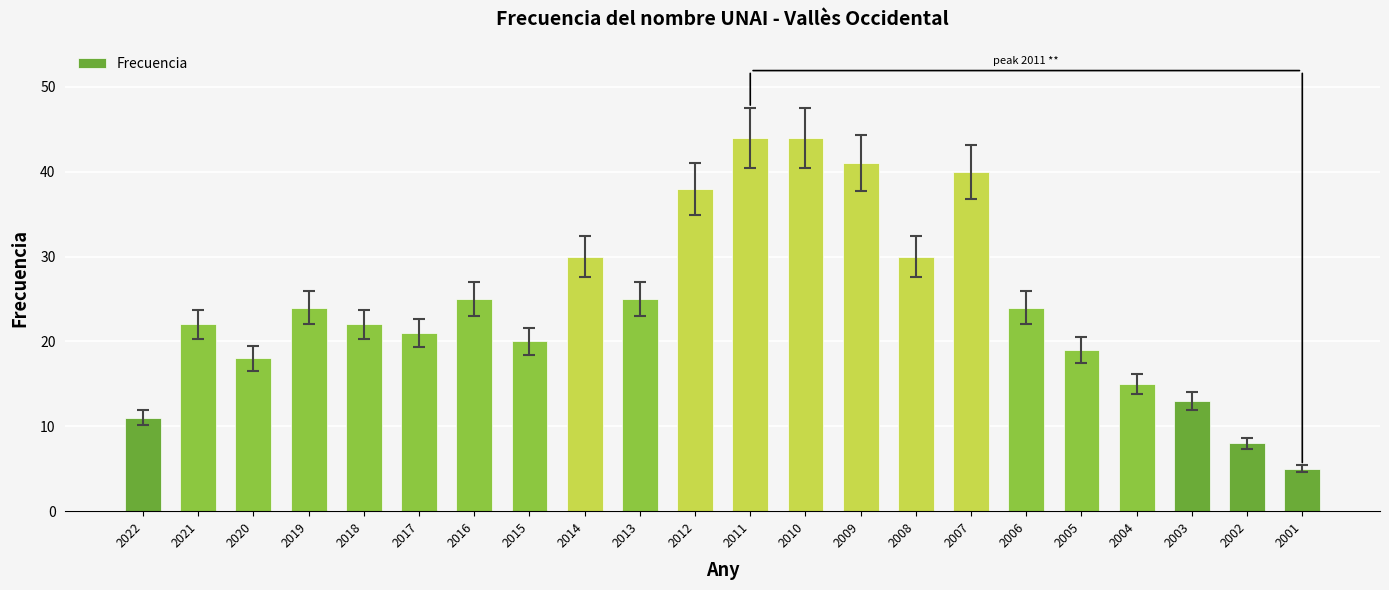

Reading left to right, list all the values displayed in this chart.

2022=11	2021=22	2020=18	2019=24	2018=22	2017=21	2016=25	2015=20	2014=30	2013=25	2012=38	2011=44	2010=44	2009=41	2008=30	2007=40	2006=24	2005=19	2004=15	2003=13	2002=8	2001=5